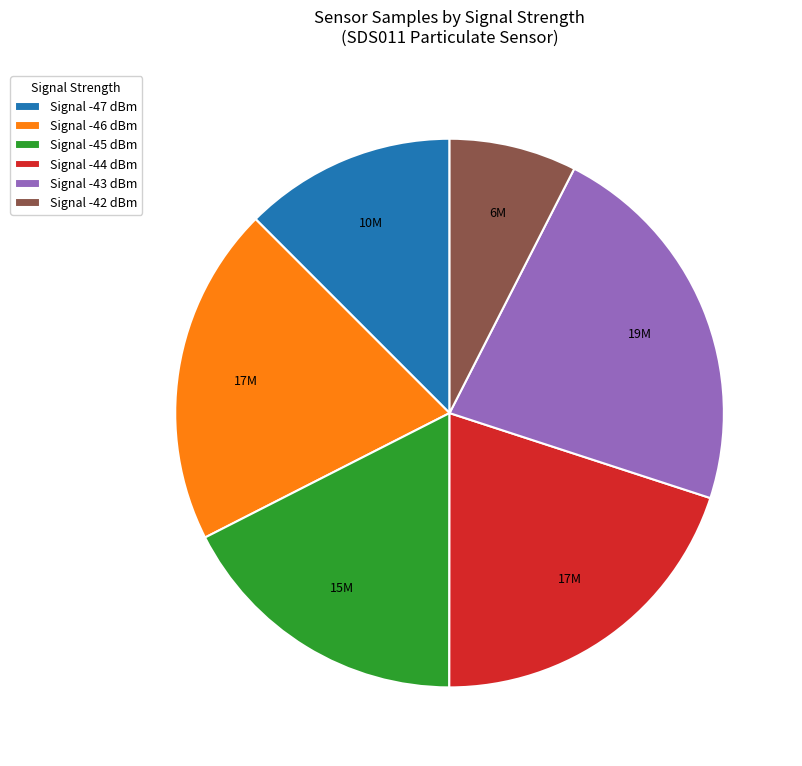

Is the sum of Signal -46 dBm and Signal -44 dBm greater than half?

No